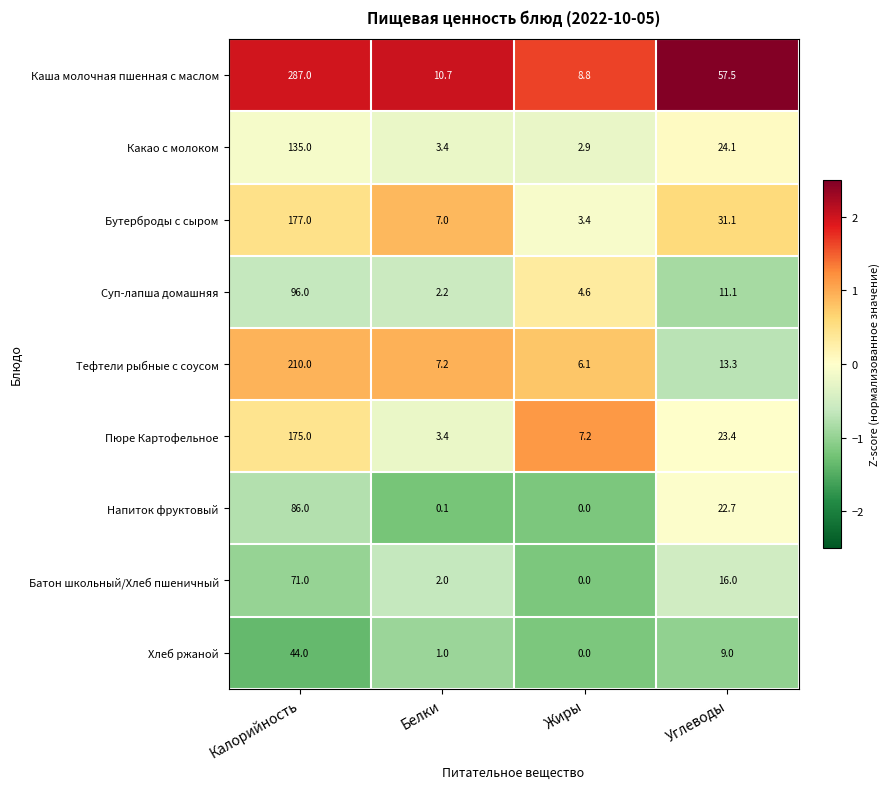

What is the maximum value for Пюре Картофельное?

175.0